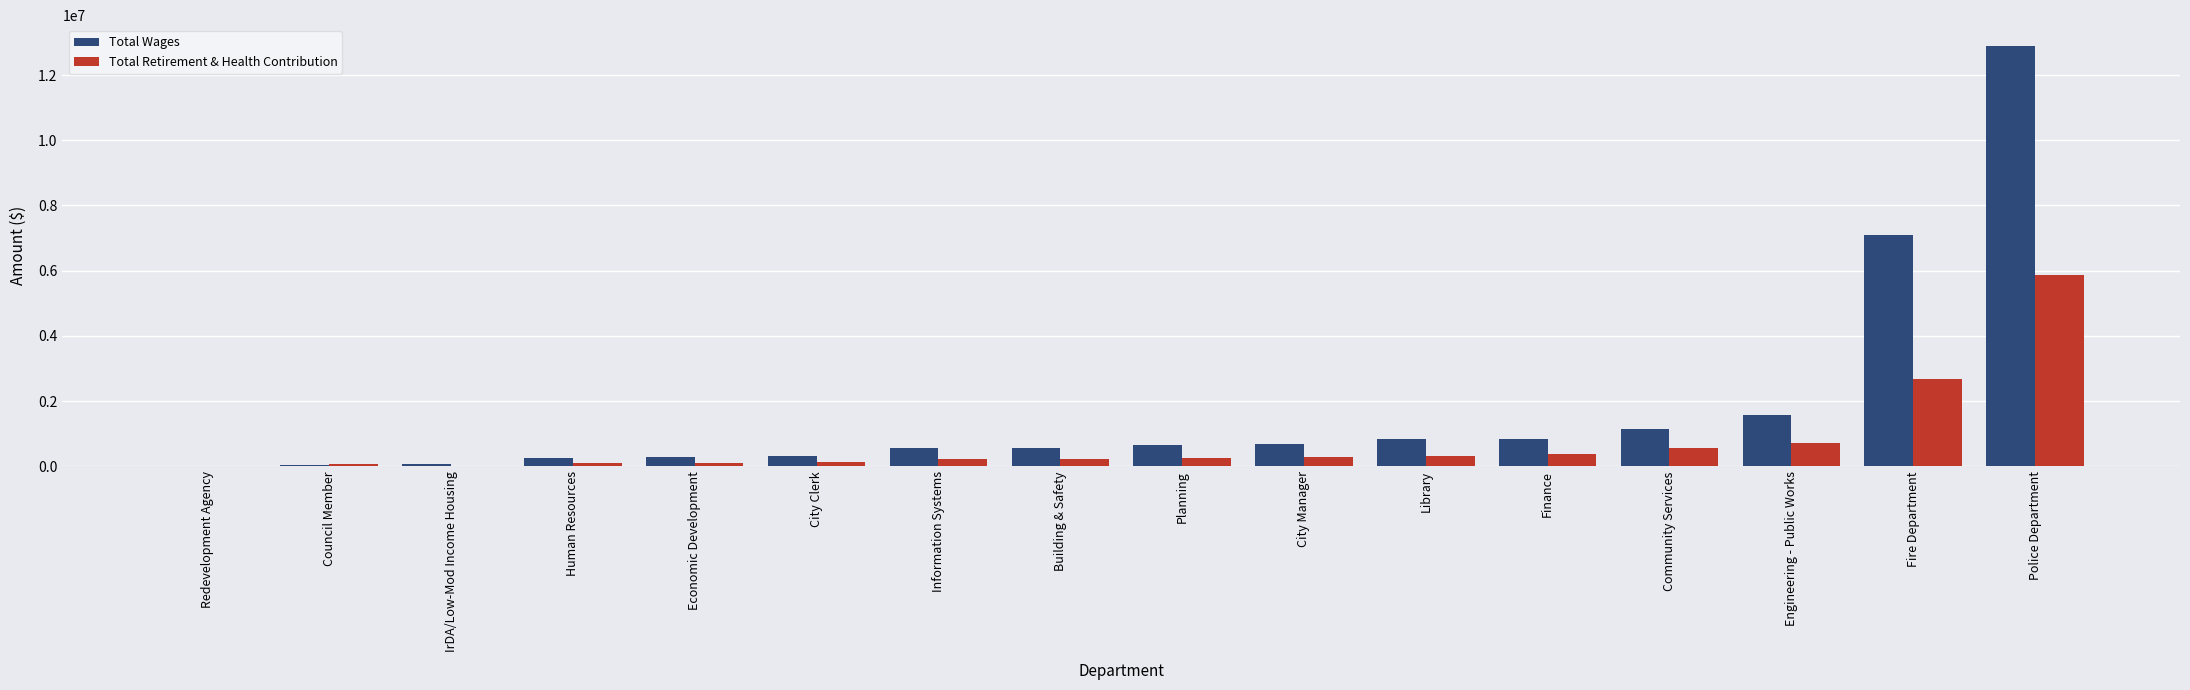

The value of Total Wages at Finance is 1434689. True or false?

False